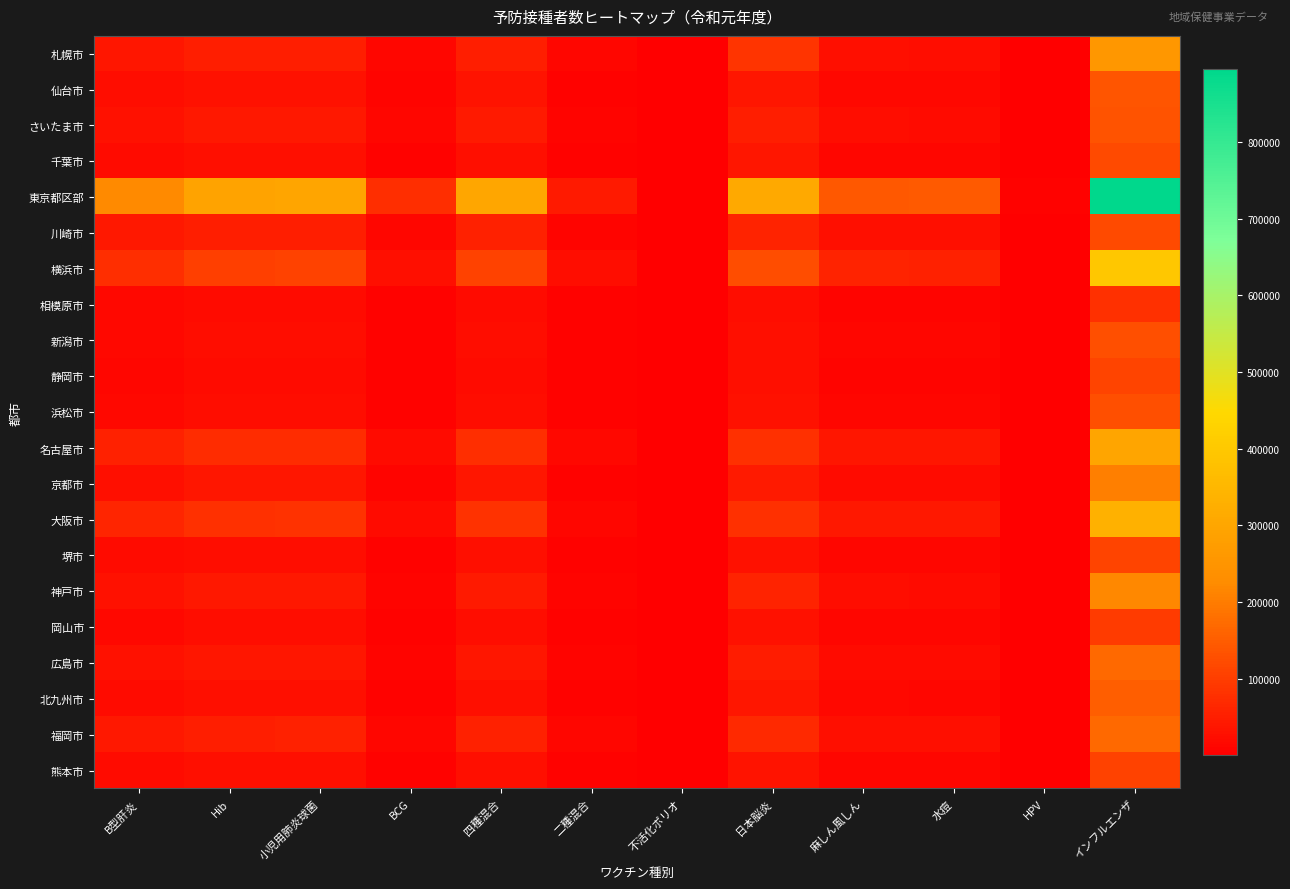

Which series has the widest spread of values?

東京都区部